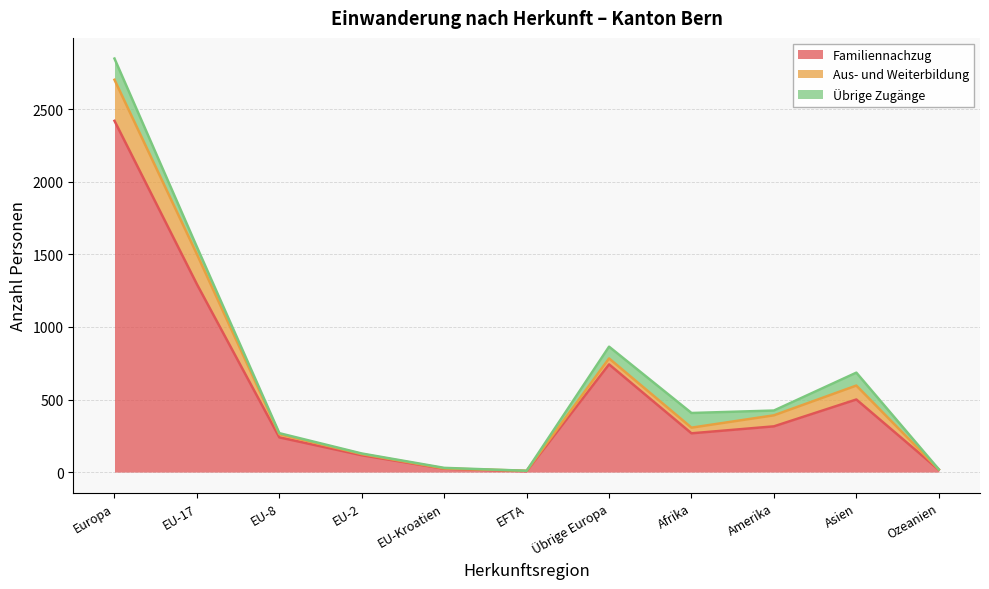

Does the chart have visible grid lines?

Yes